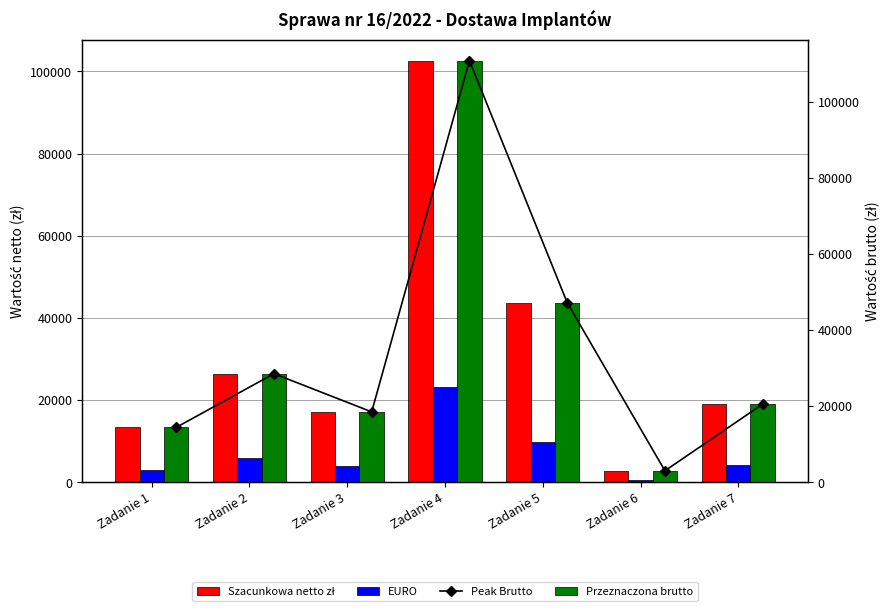

The value of Przeznaczona brutto at Zadanie 3 is 18468.0. True or false?

True